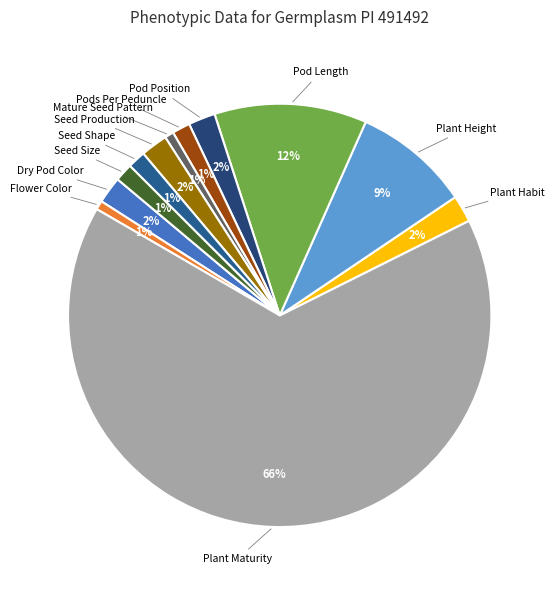

How many segments does this pie chart have?

12